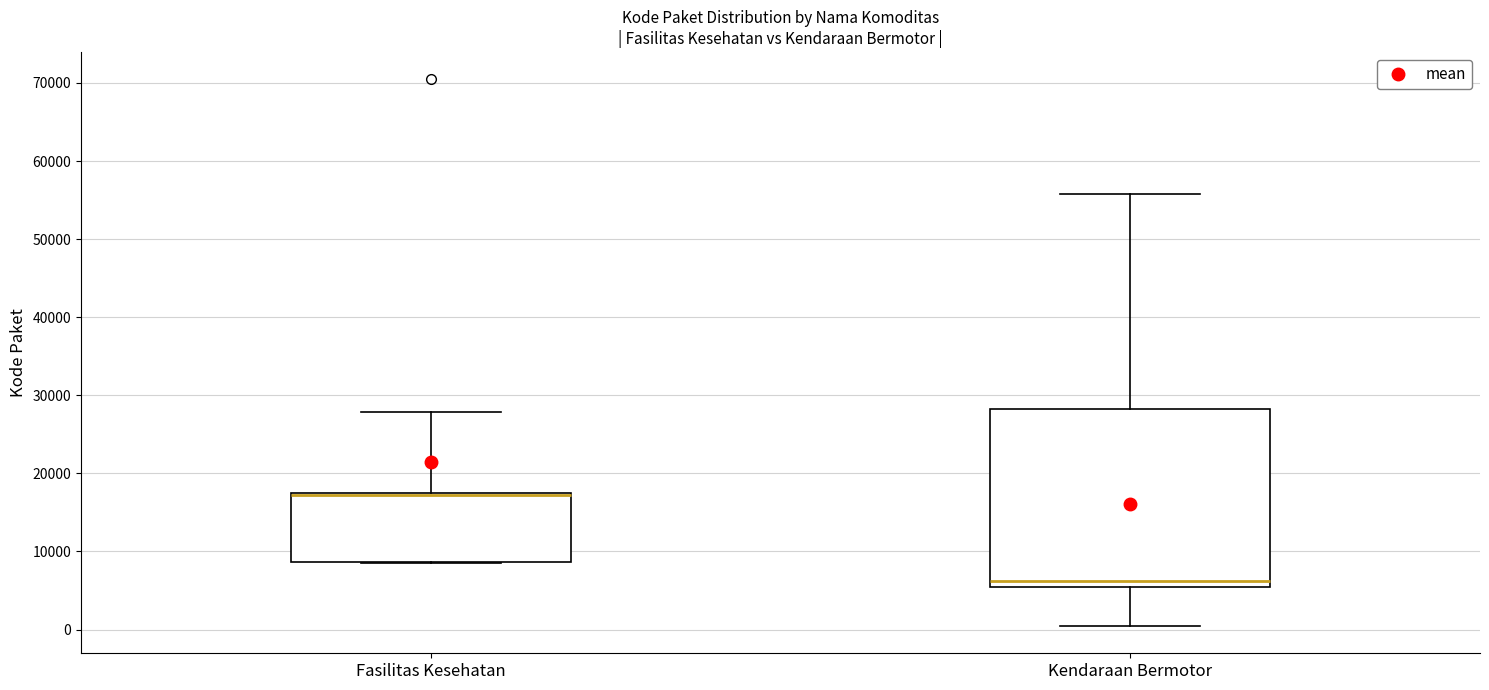

Where does the upper whisker of the box for Kendaraan Bermotor end on the y-axis? The values are not printed on the chart, so give them approximately, as read against the axis.

56000